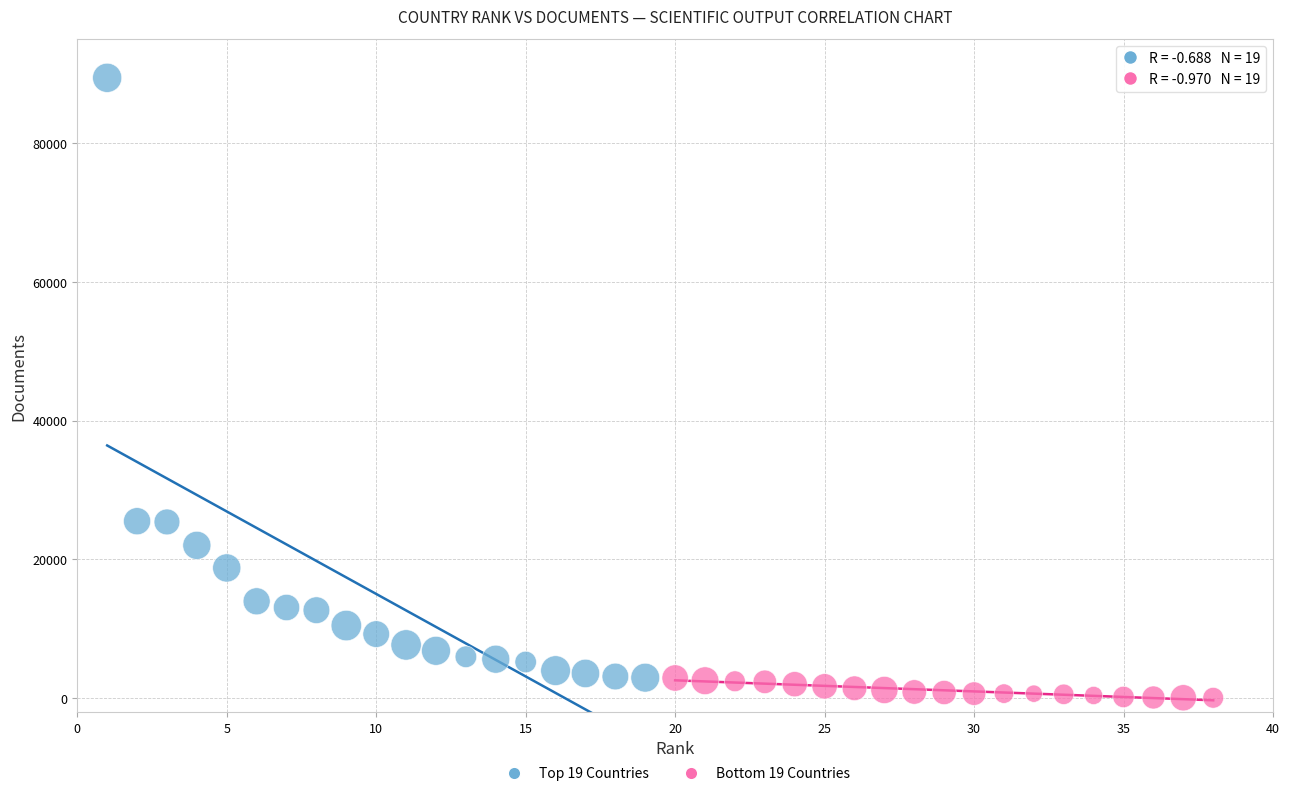

What are all the series names shown in the legend?

Top 19 Countries, Bottom 19 Countries